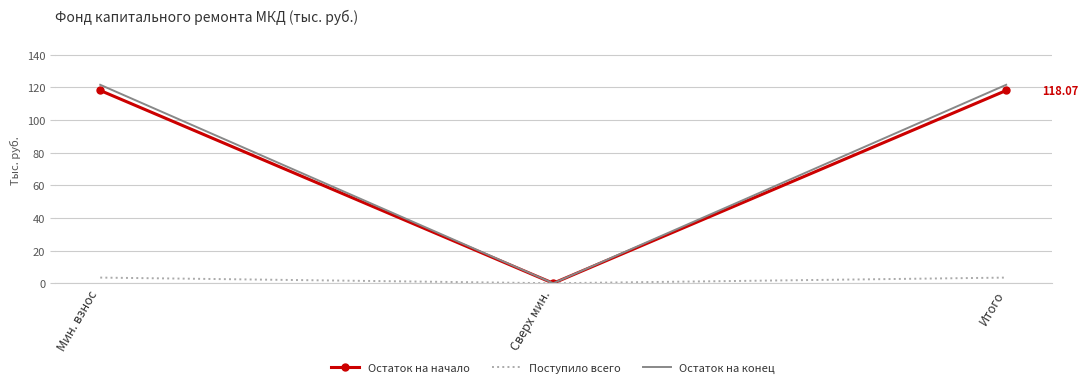

Which series changed the most between Мин. взнос and Сверх мин.?

Остаток на конец